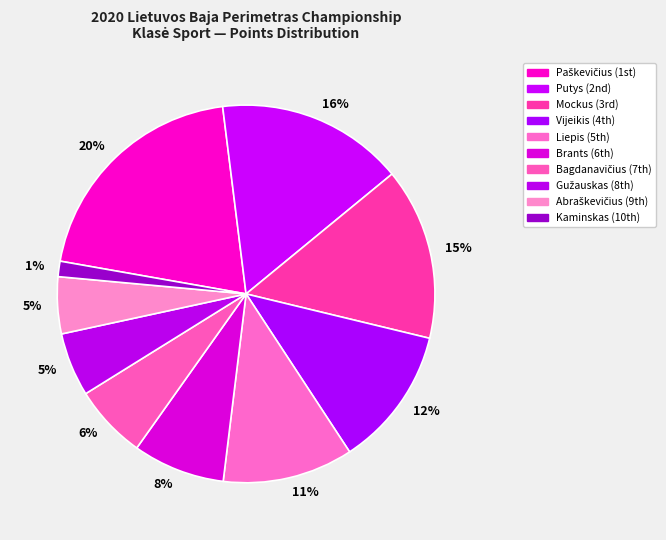

Is there a majority slice in this chart?

No